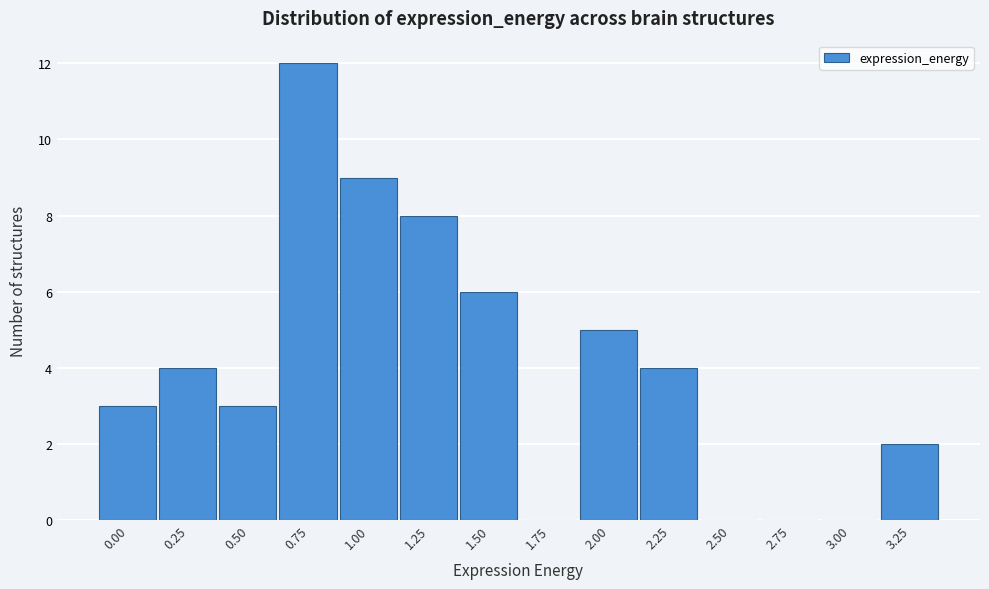

Reading left to right, transcribe all the data shown in this chart.

0.00=3	0.25=4	0.50=3	0.75=12	1.00=9	1.25=8	1.50=6	1.75=0	2.00=5	2.25=4	2.50=0	2.75=0	3.00=0	3.25=2